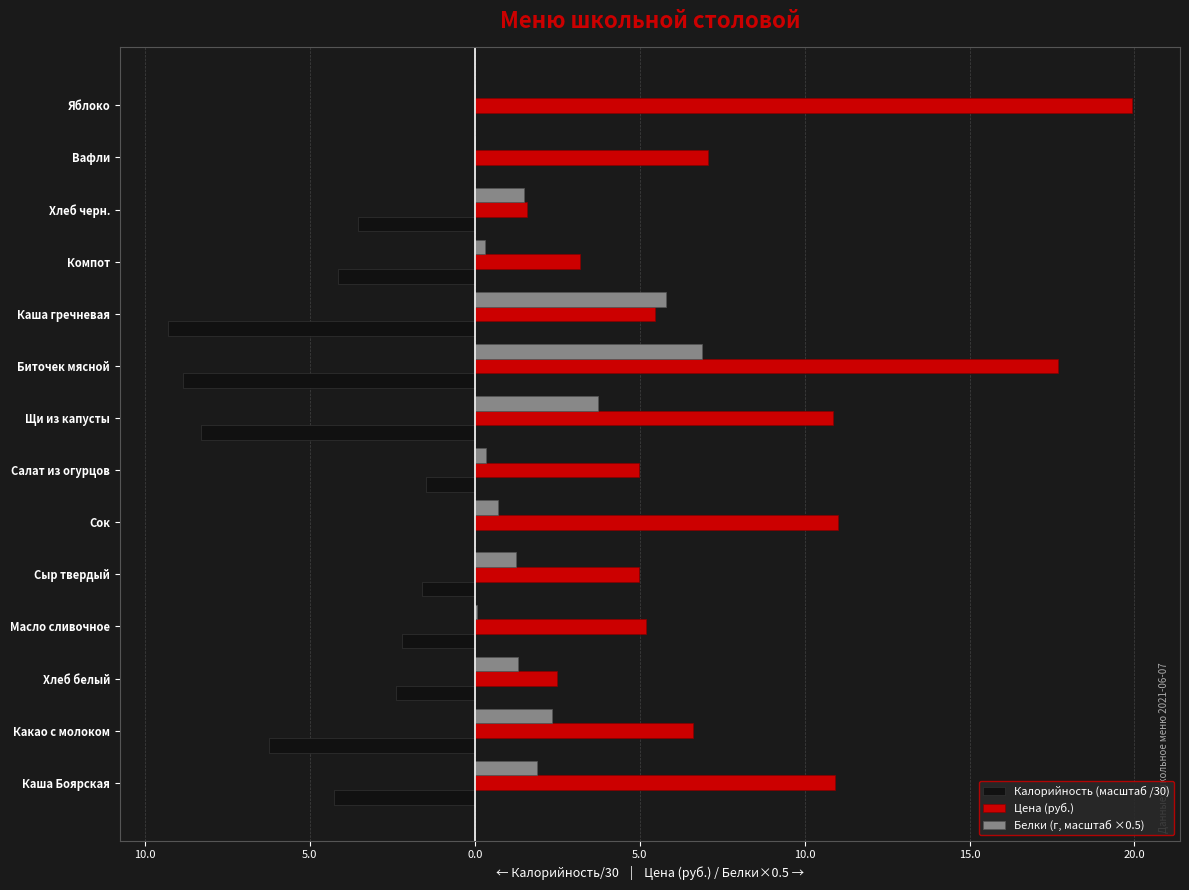

What are all the series names shown in the legend?

Калорийность (масштаб /30), Цена (руб.), Белки (г, масштаб ×0.5)